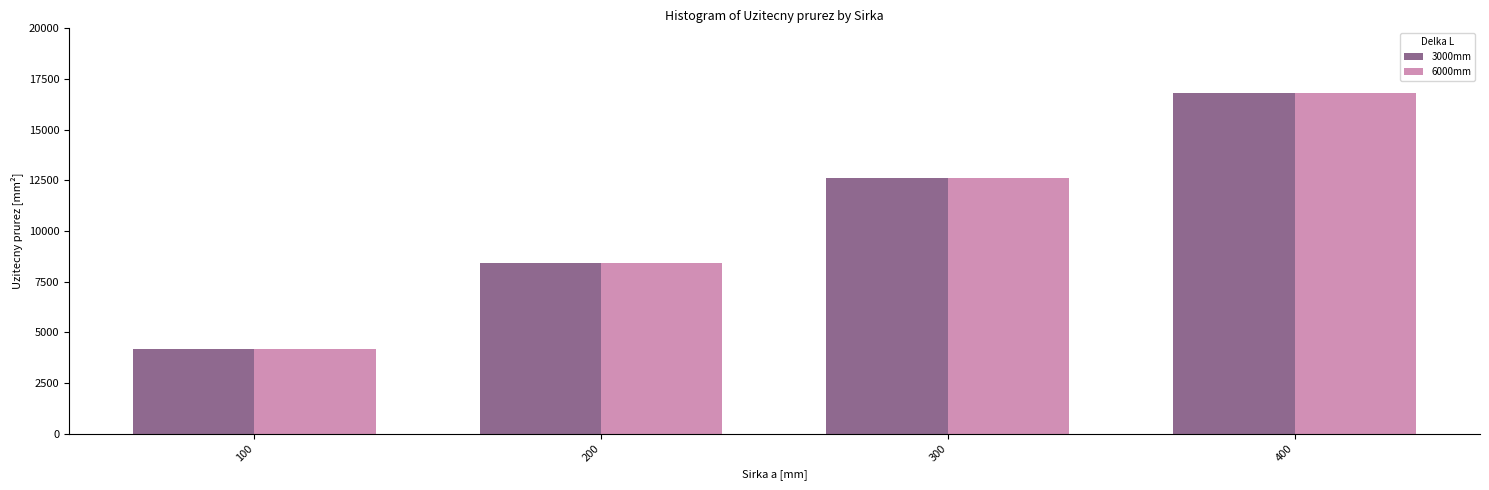

Reading left to right, transcribe all the data shown in this chart.

3000mm: 100=4200	200=8400	300=12600	400=16800
6000mm: 100=4200	200=8400	300=12600	400=16800